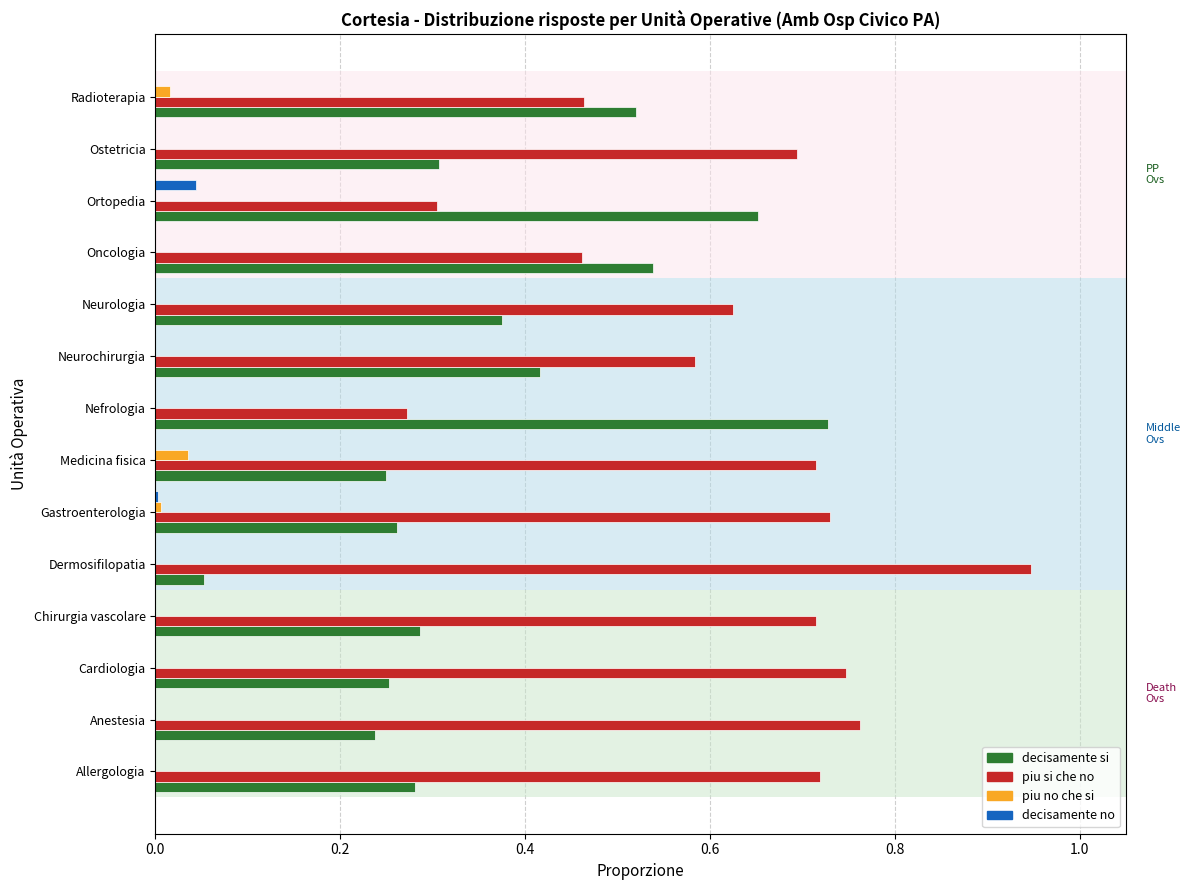

The piu si che no series shows 0.6 at Radioterapia. True or false?

False